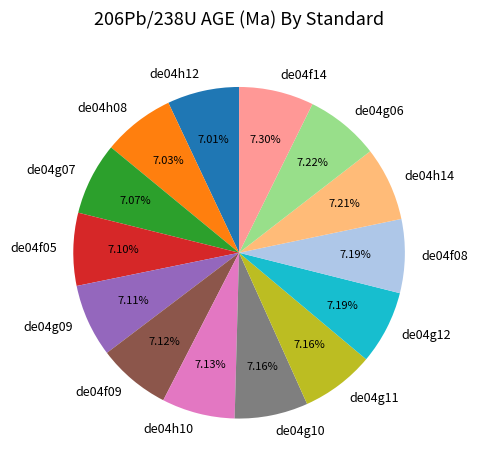

Approximately how many times larger is the value at de04f09 compared to de04g11?

1.0